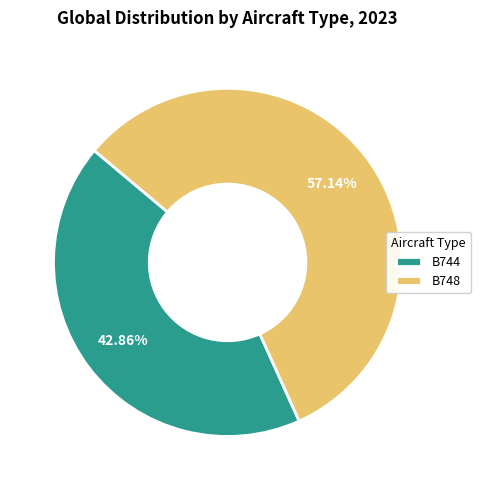

Which category has the biggest portion of the pie?

B748